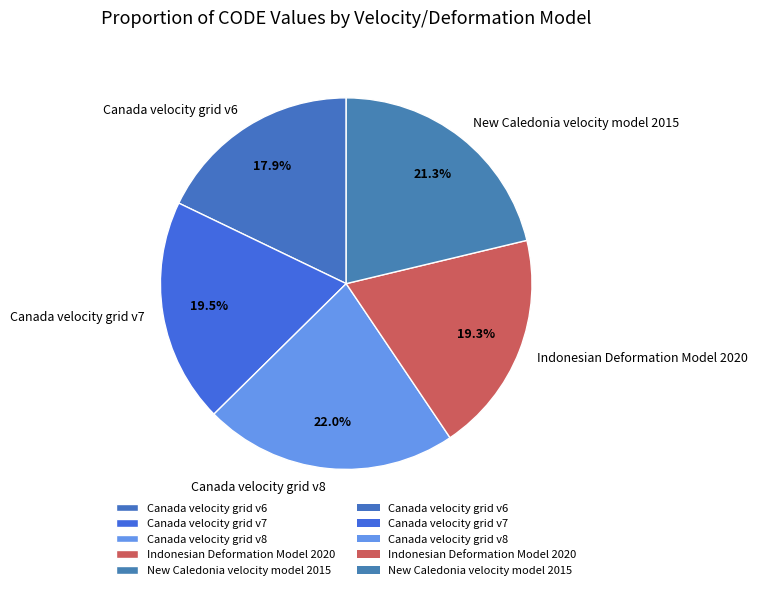

How many segments does this pie chart have?

5